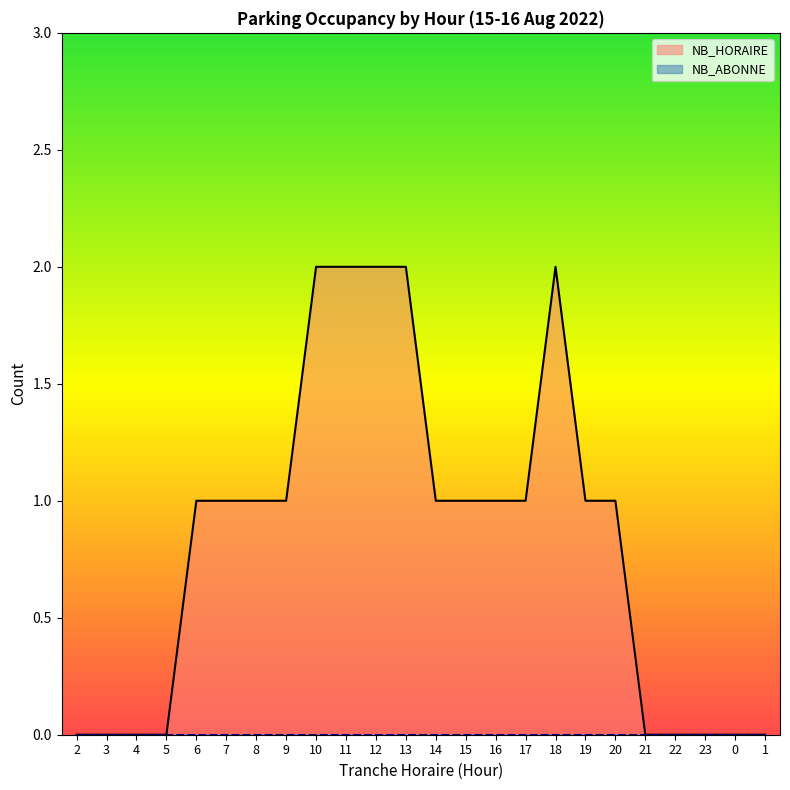

Is it true that the value at 14 is 2?

False